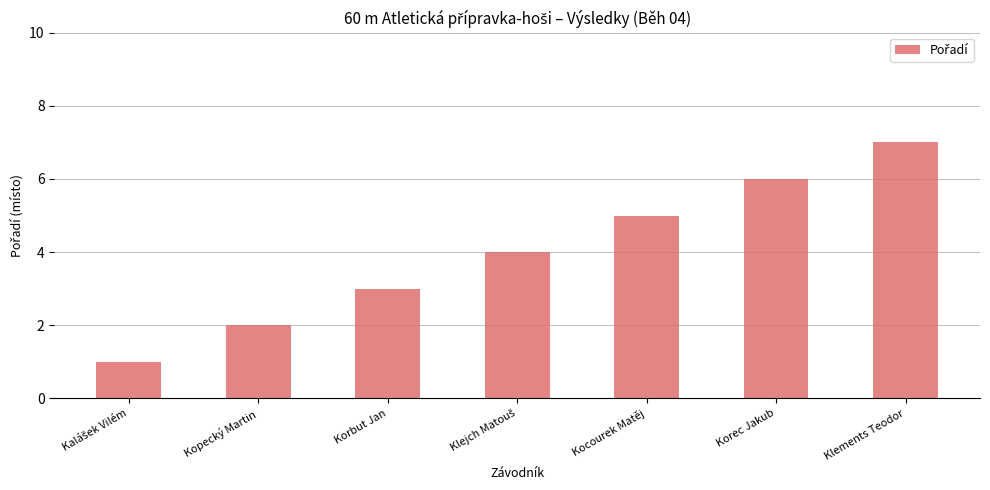

The chart shows a value of 2 at Kopecký Martin. True or false?

True